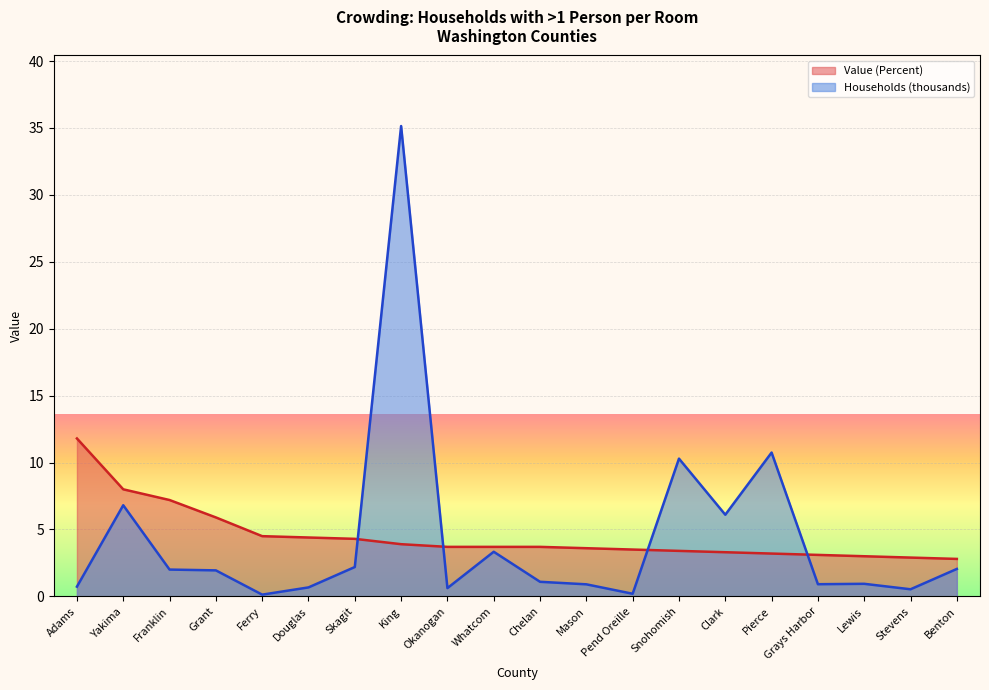

Which has a higher value, Adams or Chelan?

Adams